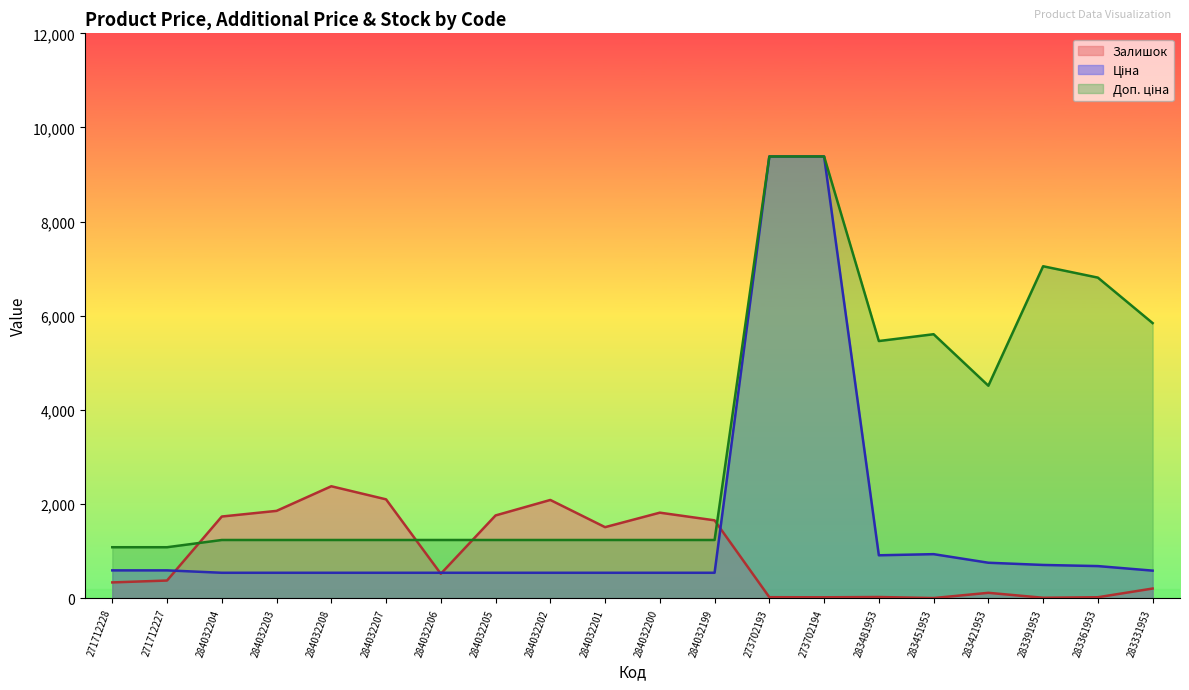

Count the number of categories in the chart.

20